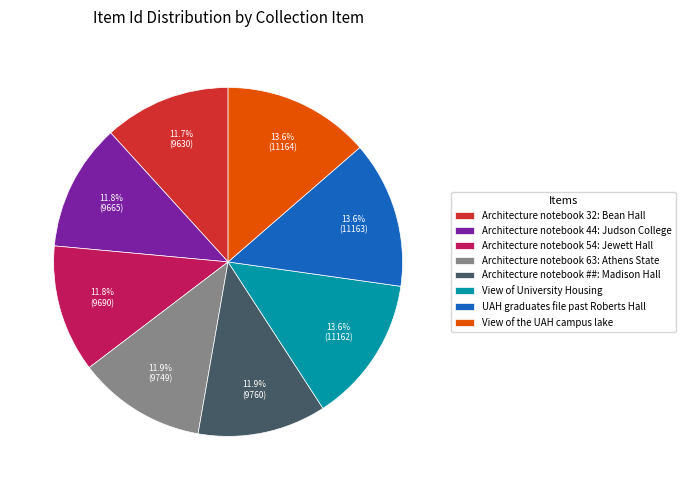

What percentage is the UAH graduates file past Roberts Hall slice, to the nearest percent?

14%